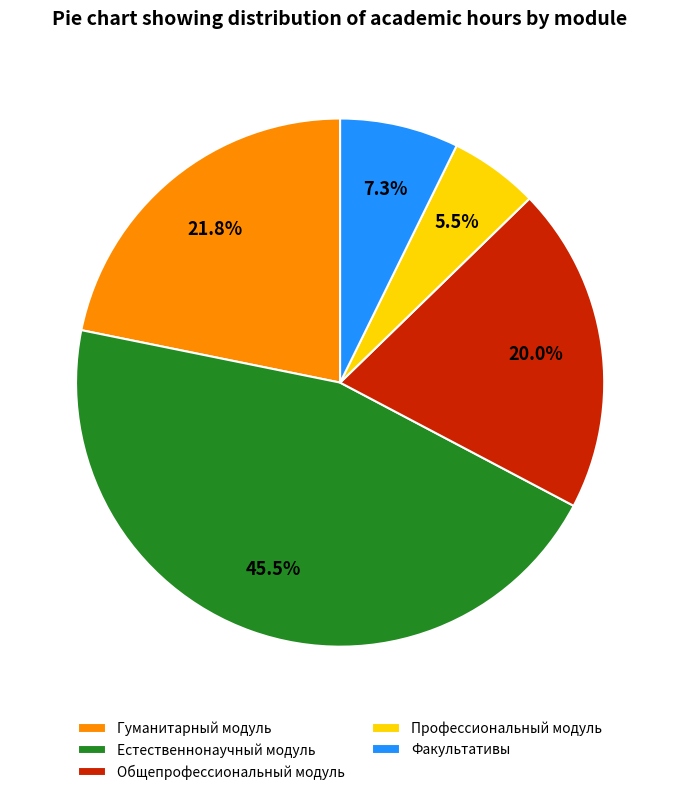

Rank the categories by value from highest to lowest.

Естественнонаучный модуль, Гуманитарный модуль, Общепрофессиональный модуль, Факультативы, Профессиональный модуль